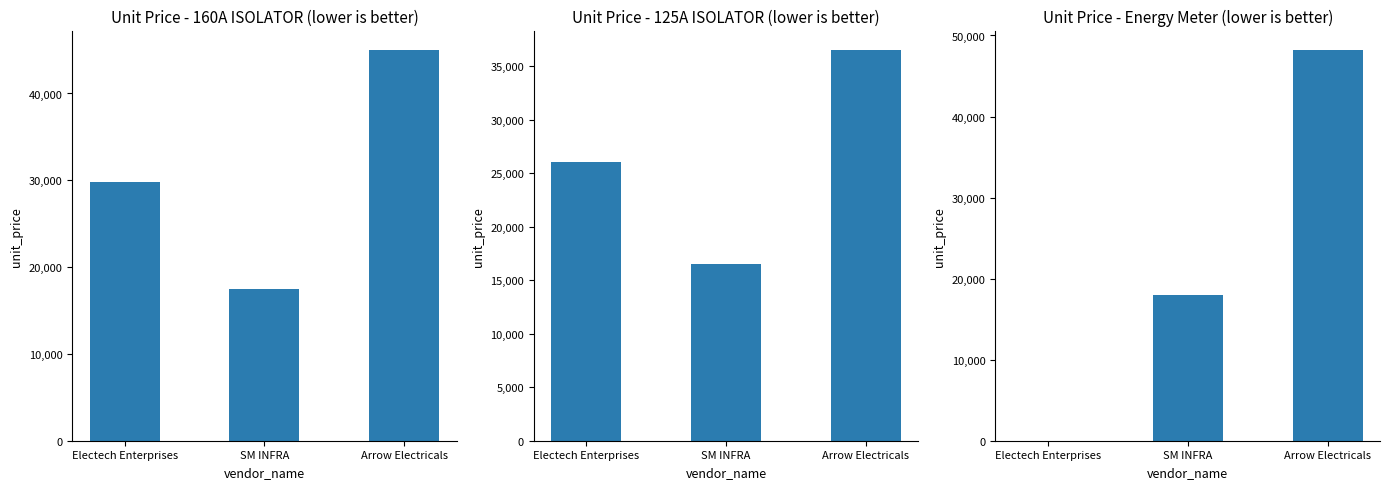

At which label does Unit Price - 160A ISOLATOR MCCB PANEL (Nos.) first exceed 29760?

Arrow Electricals